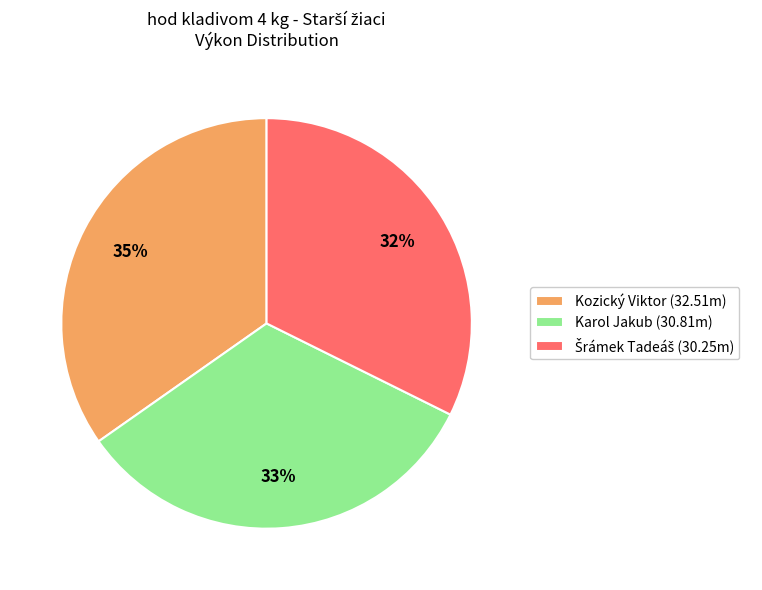

Does Kozický Viktor represent more than half of the total?

No